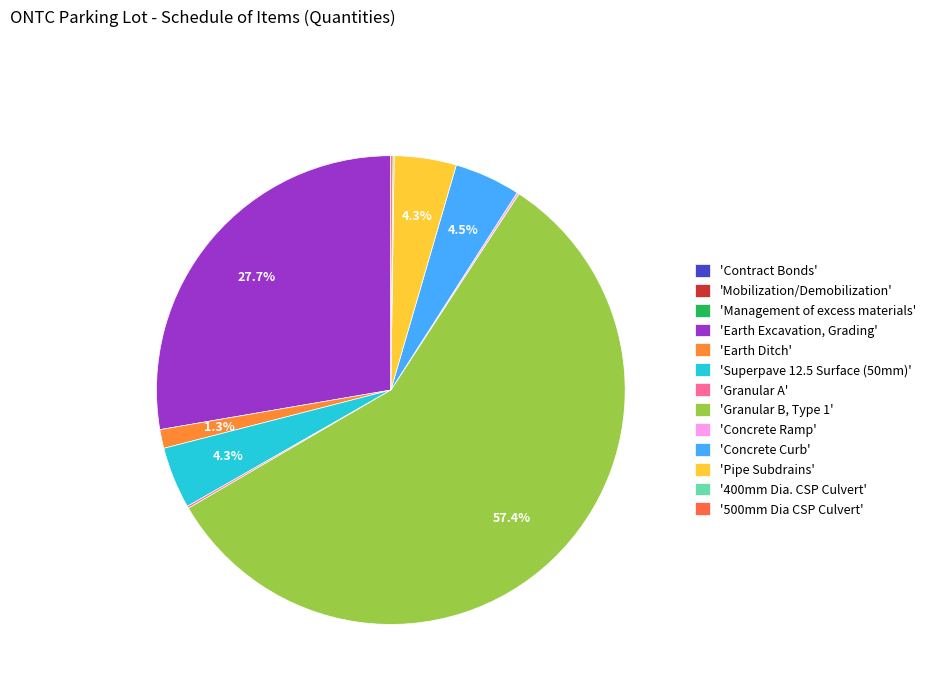

What is the smallest slice in the pie chart?

Contract Bonds